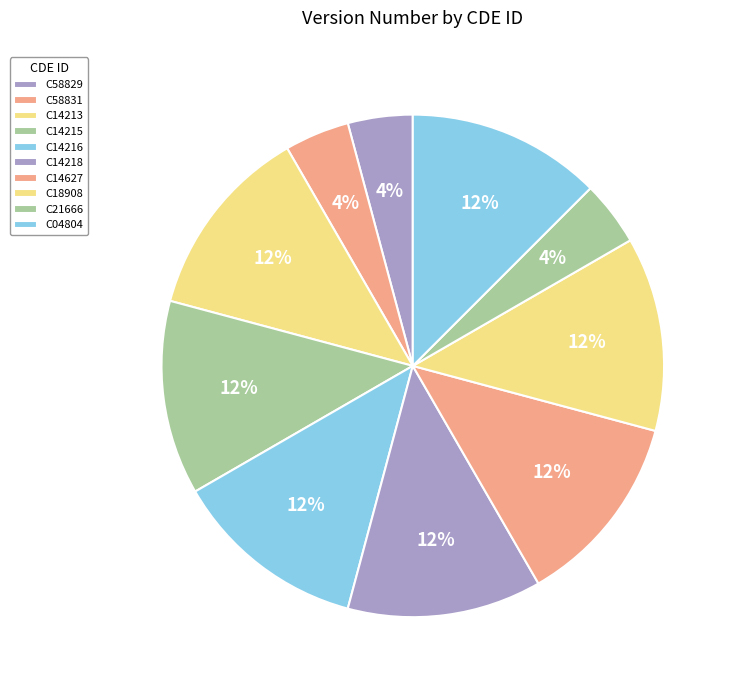

The C58829 slice represents 4% of the pie. True or false?

True